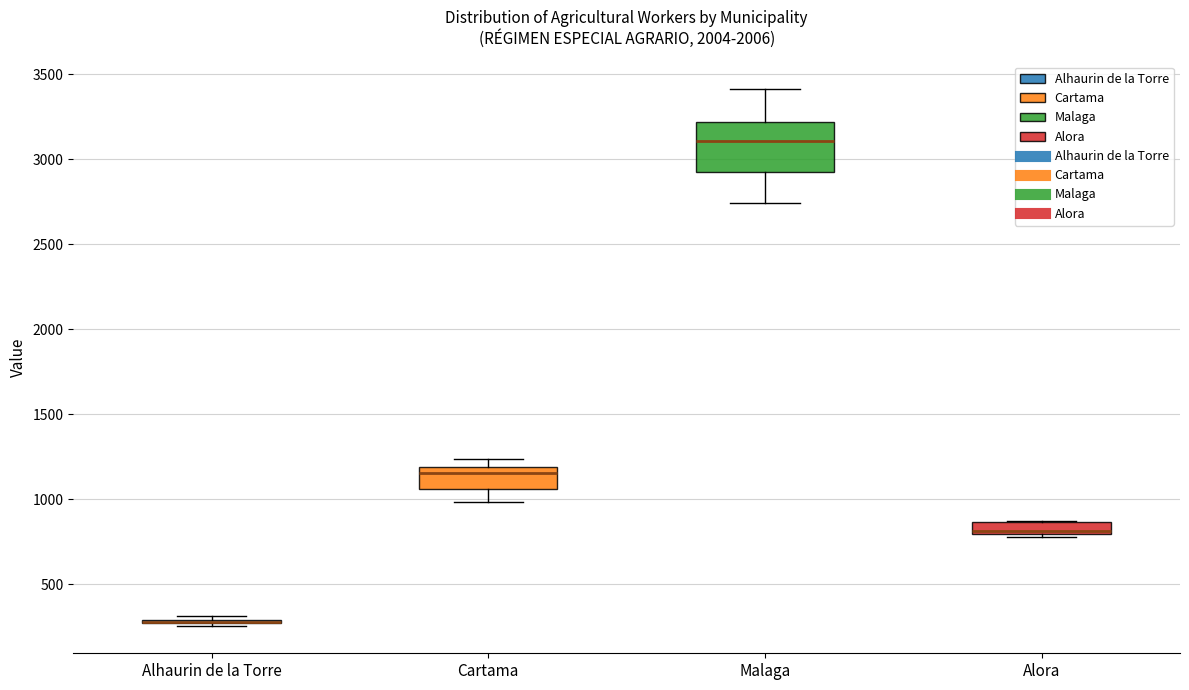

Comparing the boxes themselves (not the whiskers), which one is the tallest?

Malaga